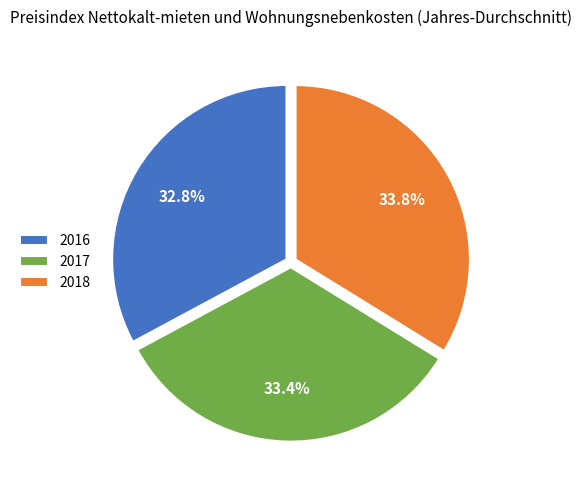

To the nearest percent, what portion does 2016 represent?

33%